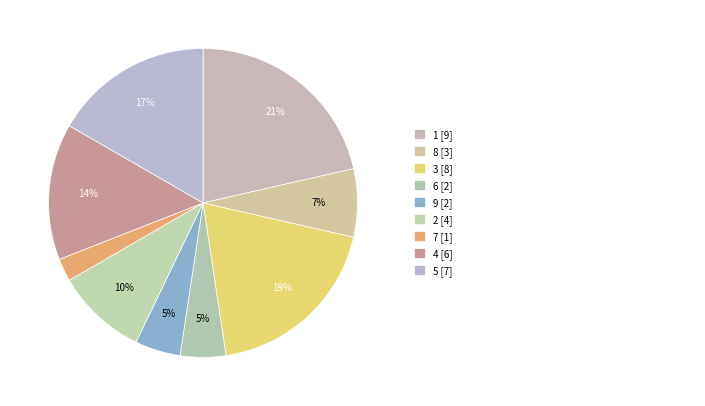

Is there a majority slice in this chart?

No